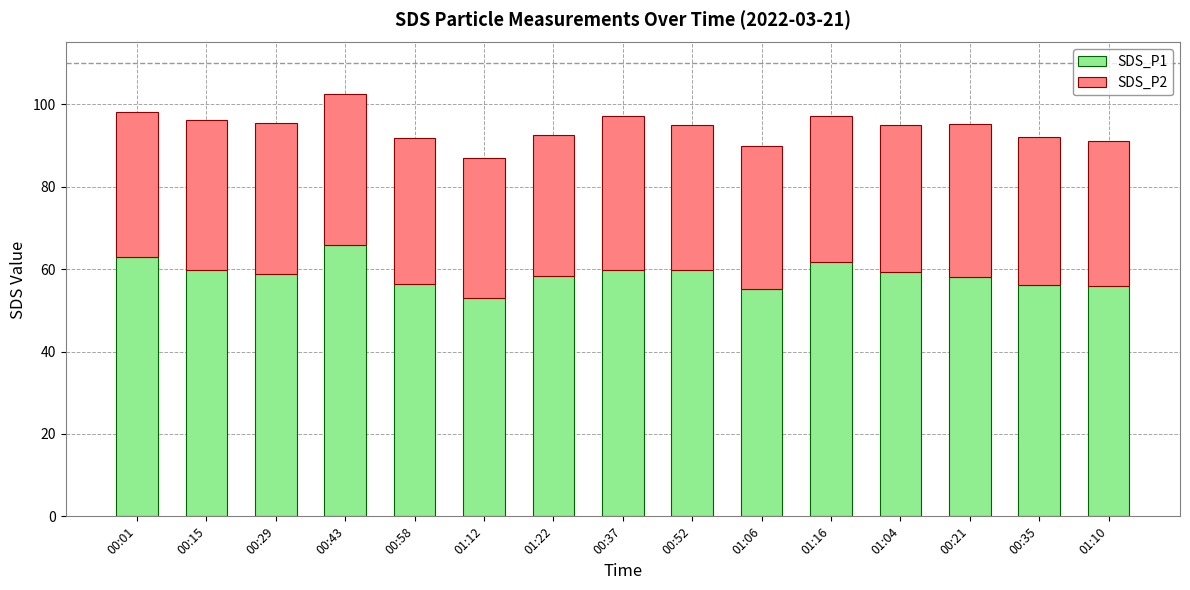

What is the total value across all series at 00:29?

95.4